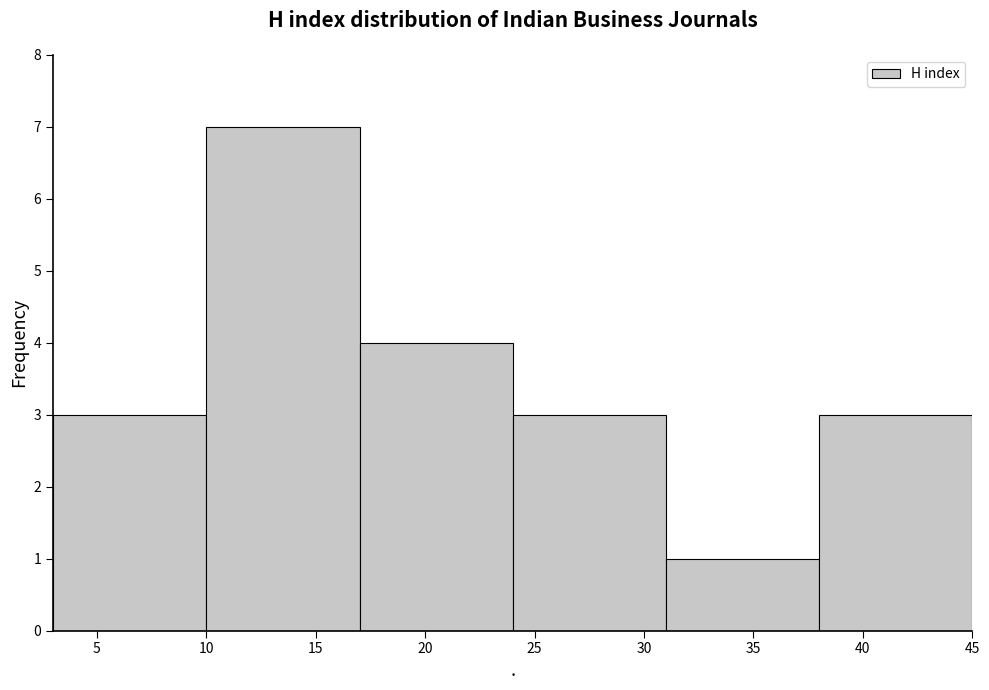

Reading left to right, transcribe this chart: for each bar, give the range it covers on the x-axis and its height. The values are not printed on the chart, so give them approximately, as read against the axis.

3 to 10: 3
10 to 17: 7
17 to 24: 4
24 to 31: 3
31 to 38: 1
38 to 45: 3